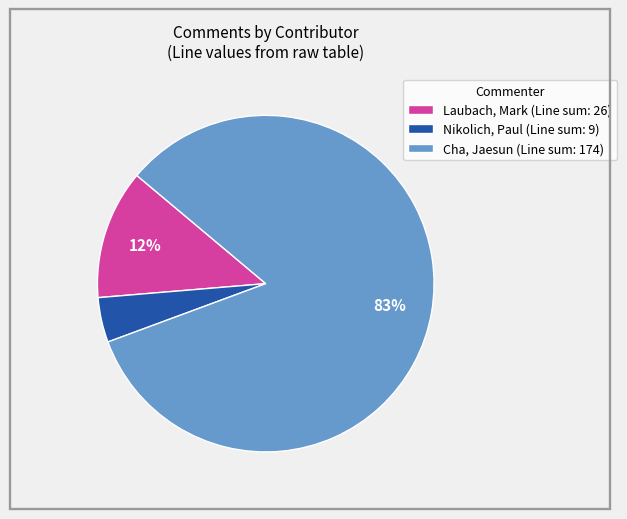

How many segments does this pie chart have?

3